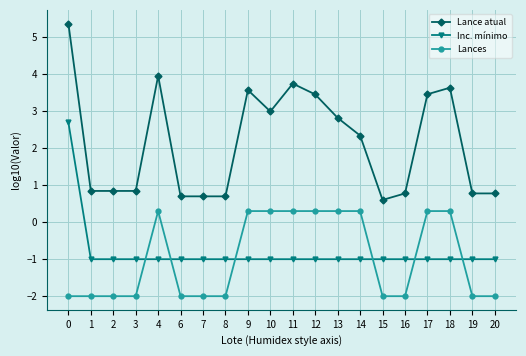

Rank the series at 17 from lowest to highest value.

Inc. mínimo, Lances, Lance atual